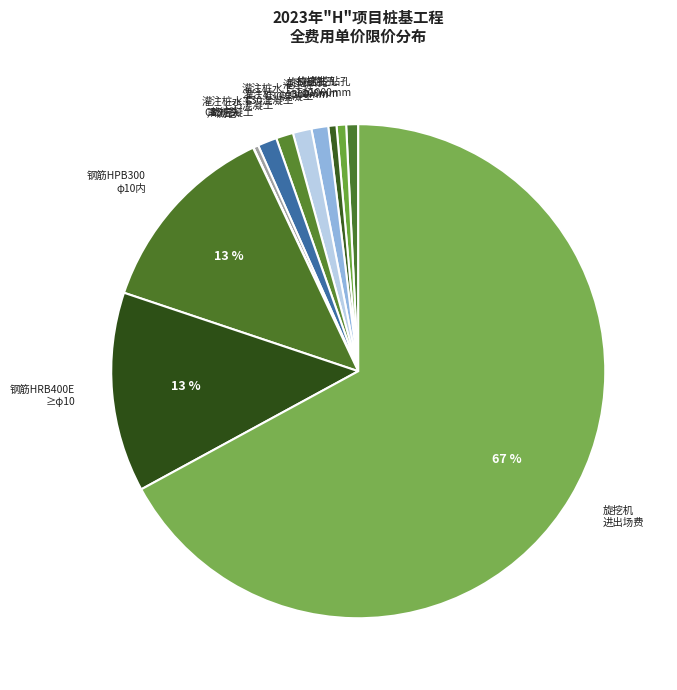

To the nearest percent, what is the difference between the largest and smallest slice percentages?

67%